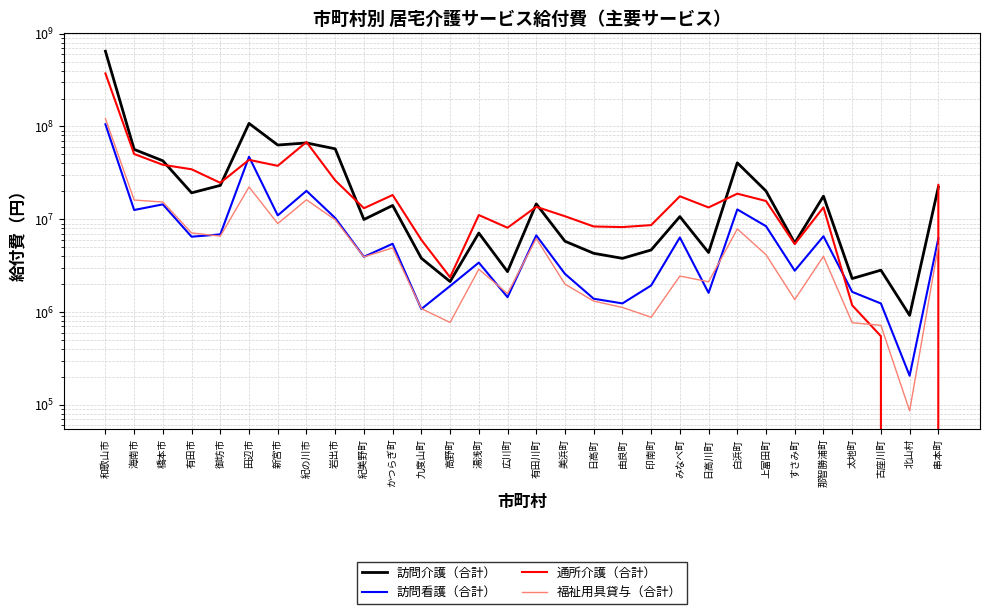

At which label does 訪問介護（合計） reach its peak?

和歌山市